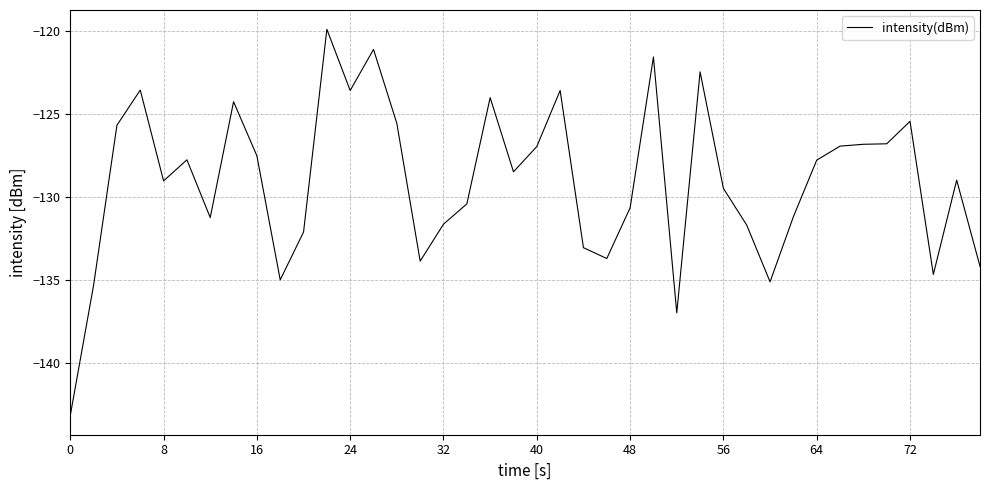

What is the difference between the maximum and minimum values?

23.2